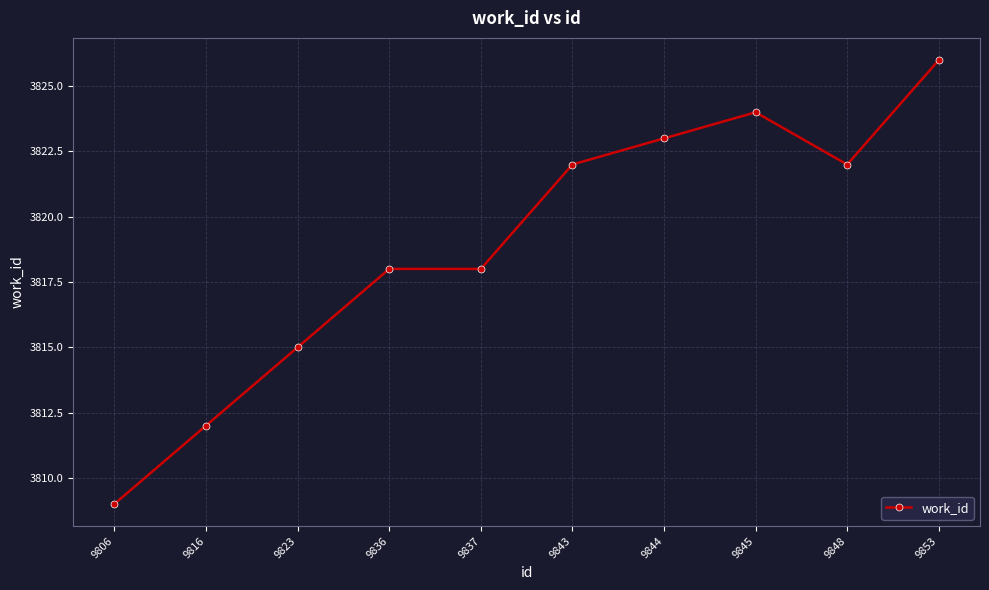

How many values are below 3822?

5